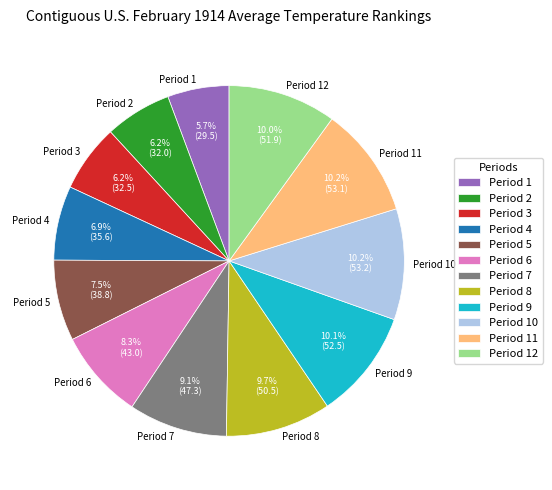

To the nearest percent, what percentage of the pie is Period 7?

9%